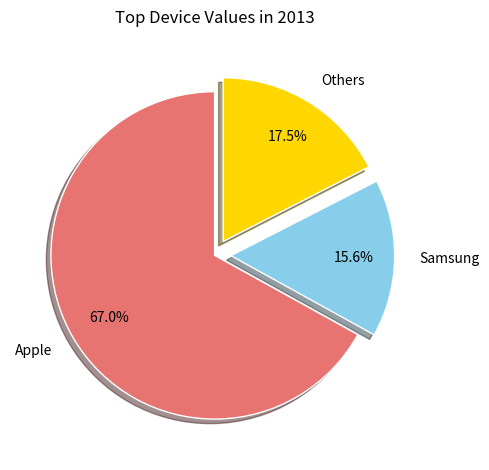

Which slice is the largest?

Apple